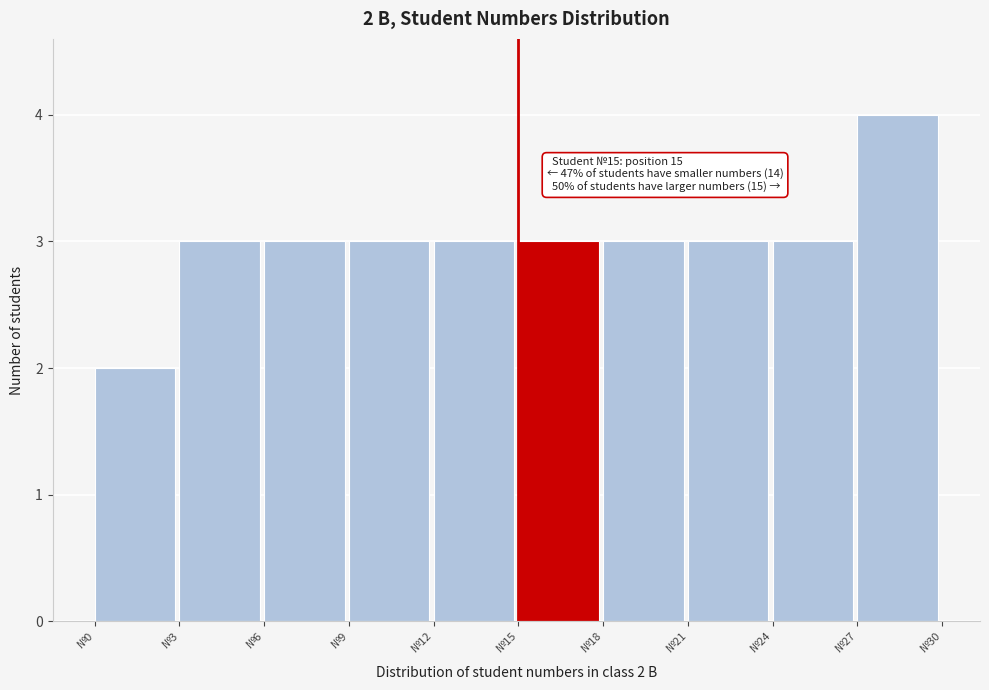

Over which range of the x-axis is the bar tallest?

27 to 30